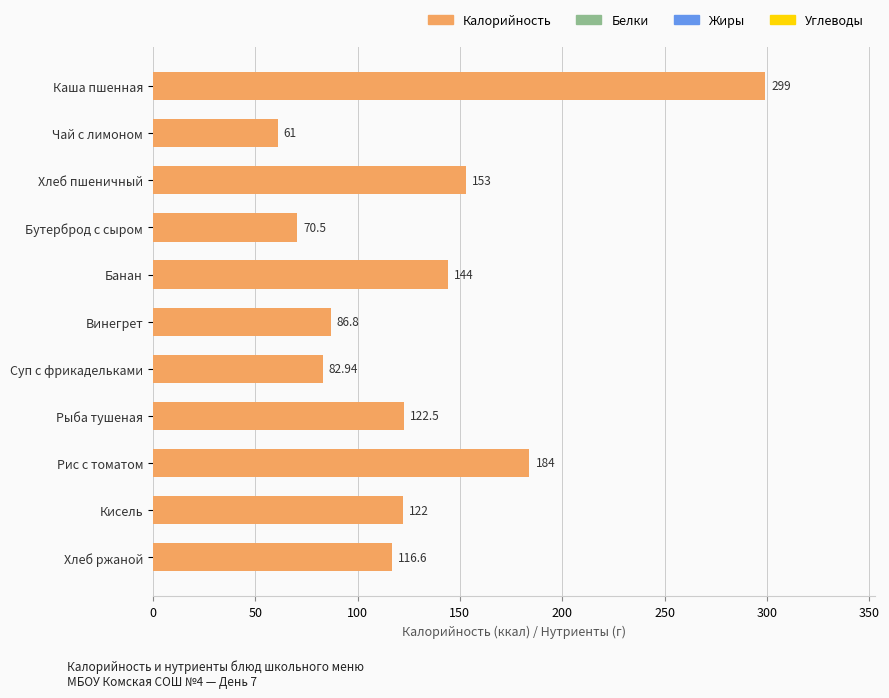

Which has a higher value, Кисель or Каша пшенная?

Каша пшенная